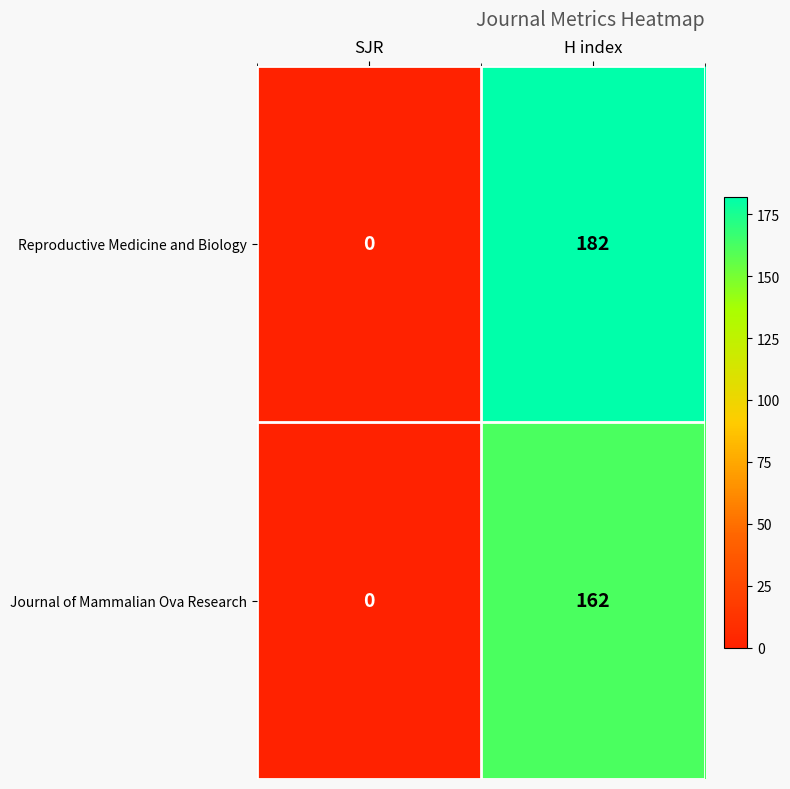

List the series in order of their overall mean, lowest first.

Journal of Mammalian Ova Research, Reproductive Medicine and Biology